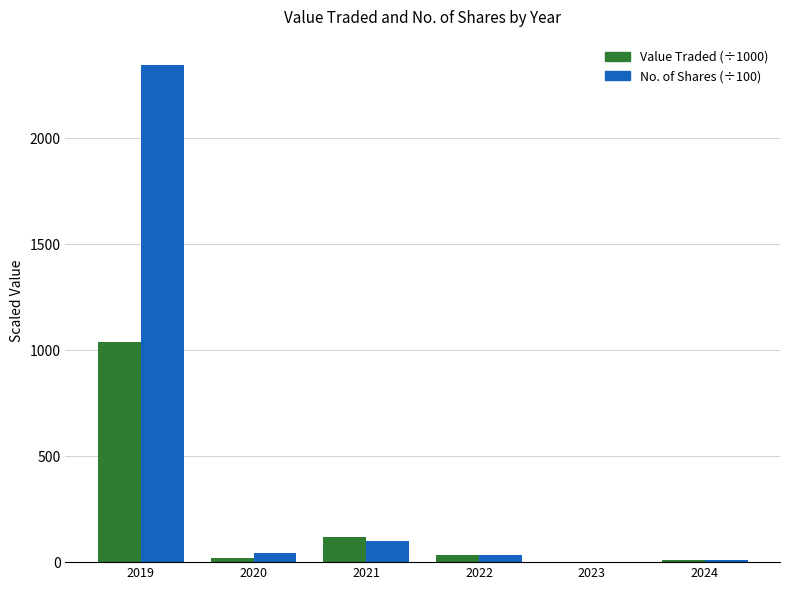

Is it true that No. of Shares (÷100) equals 9.6 at 2024?

True